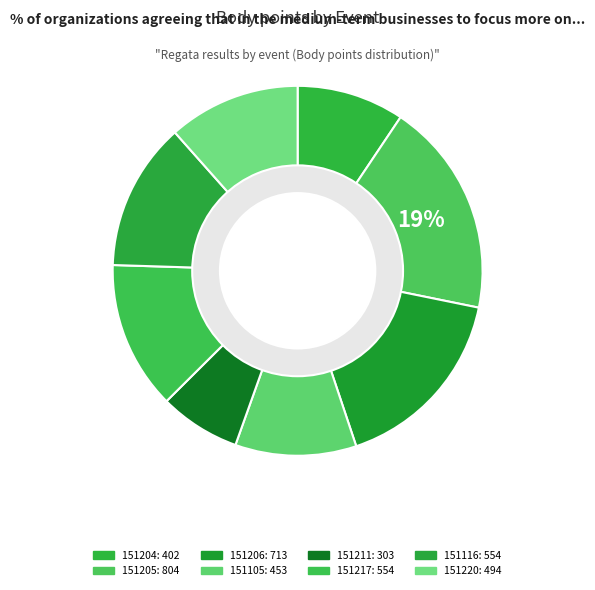

How many segments does this pie chart have?

8